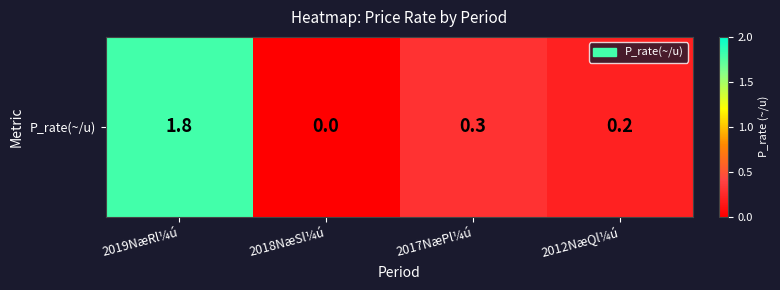

What is the sum of the values at 2012NæQl¼ú and 2019NæRl¼ú?

2.0